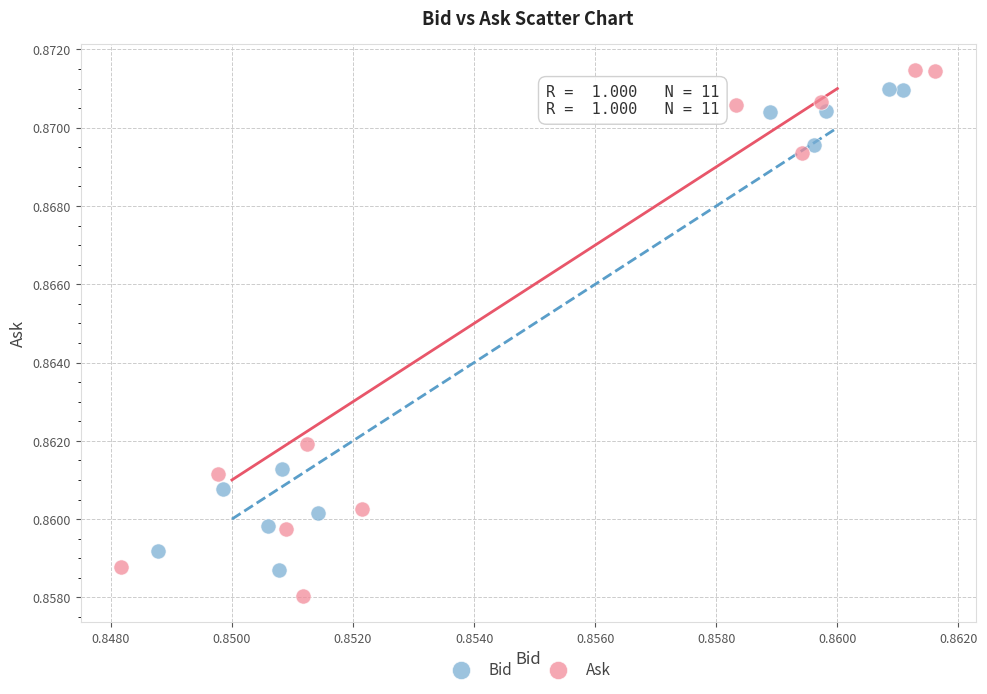

What are all the series names shown in the legend?

Bid, Ask